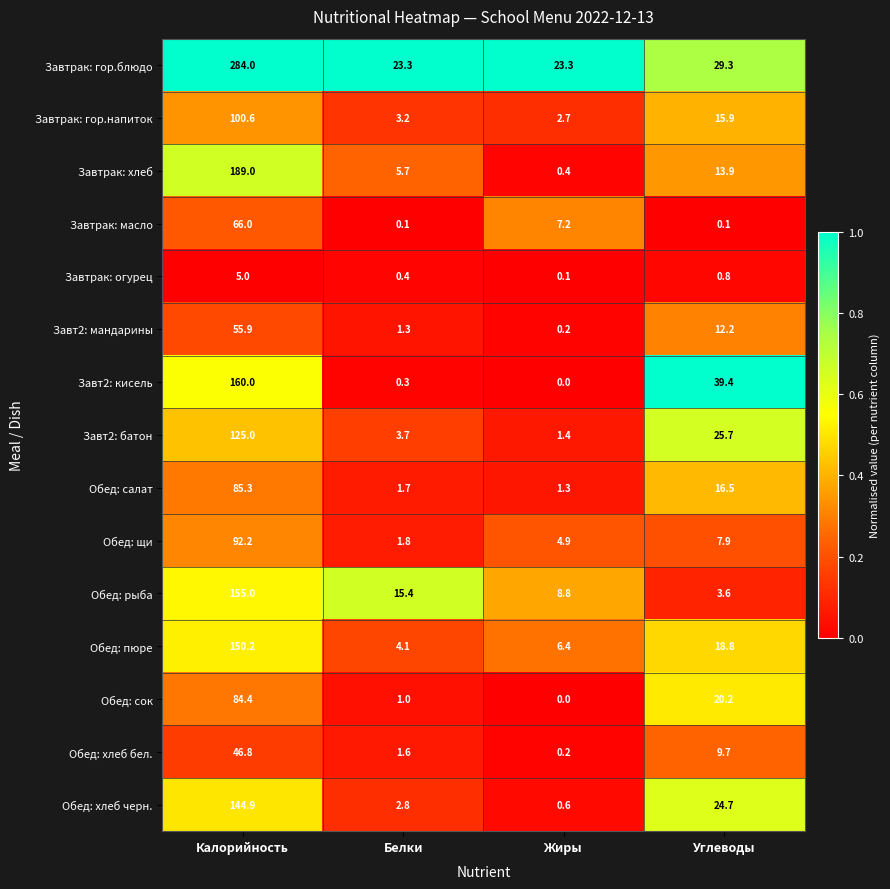

Read the Обед: щи value at Углеводы.

7.9